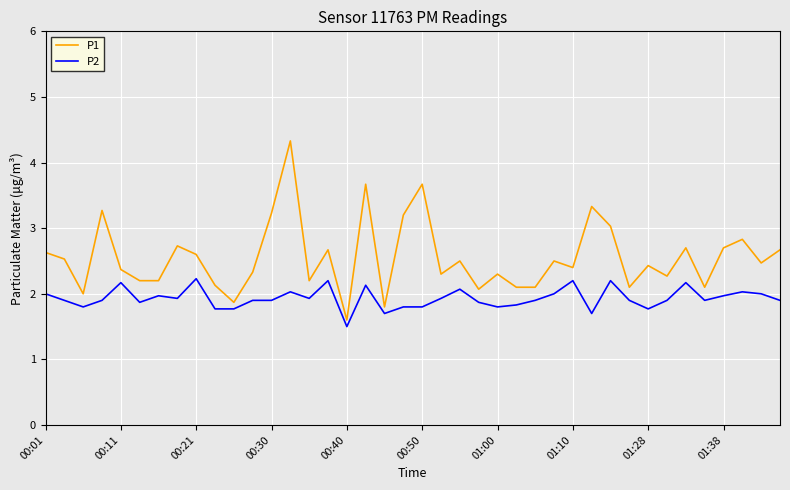

What is the minimum value for P2?

1.5